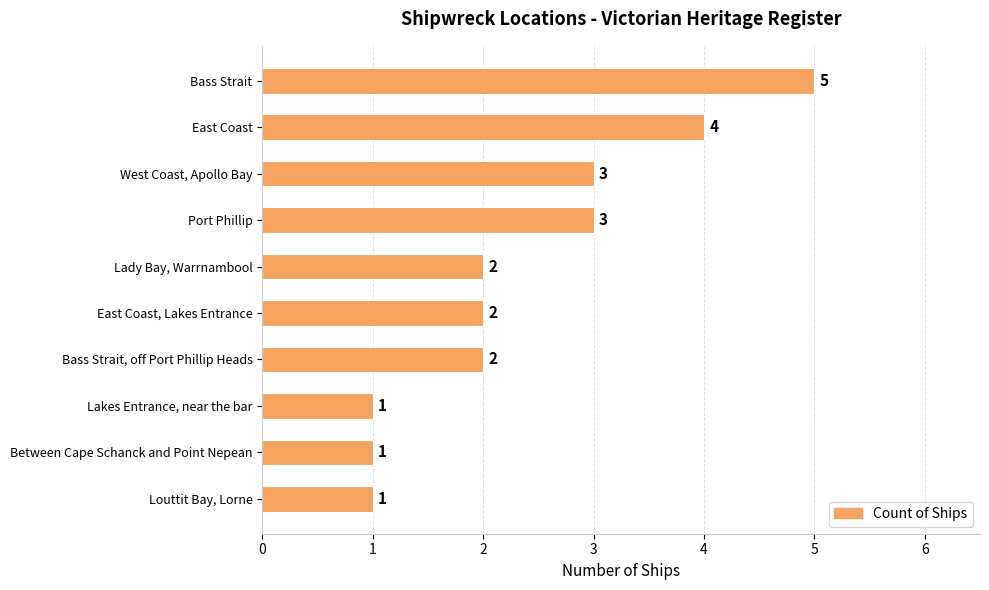

Reading top to bottom, transcribe all the data shown in this chart.

5	4	3	3	2	2	2	1	1	1